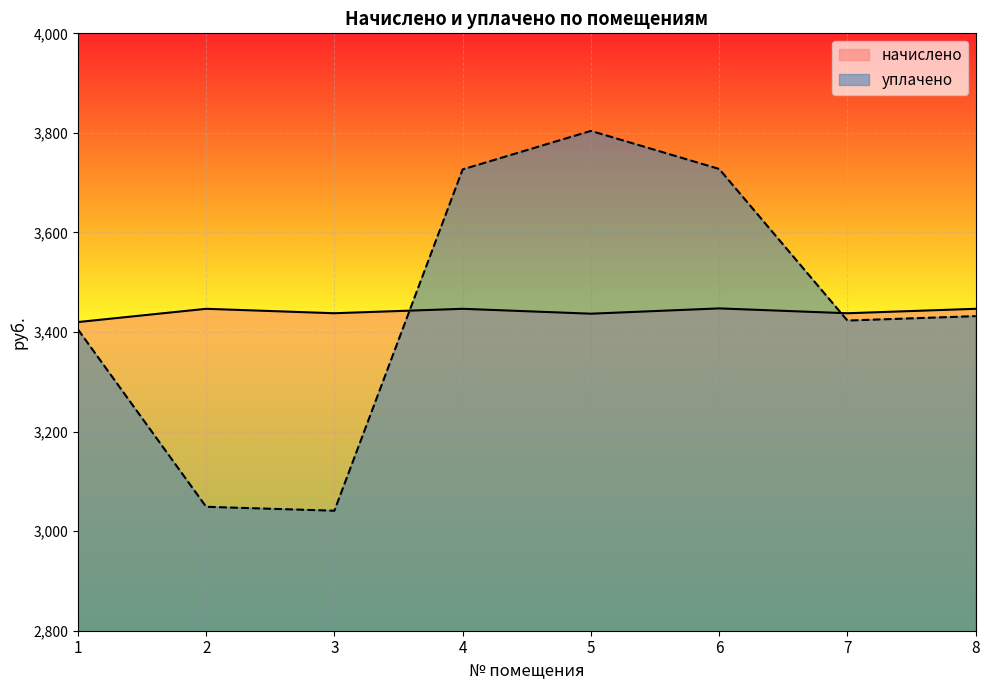

Reading left to right, what are all the values shown in this chart?

начислено: 3420.0	3446.6	3437.7	3446.6	3436.8	3447.4	3437.7	3446.6
уплачено: 3405.4	3048.9	3041.1	3726.7	3804.0	3727.6	3423.0	3431.9